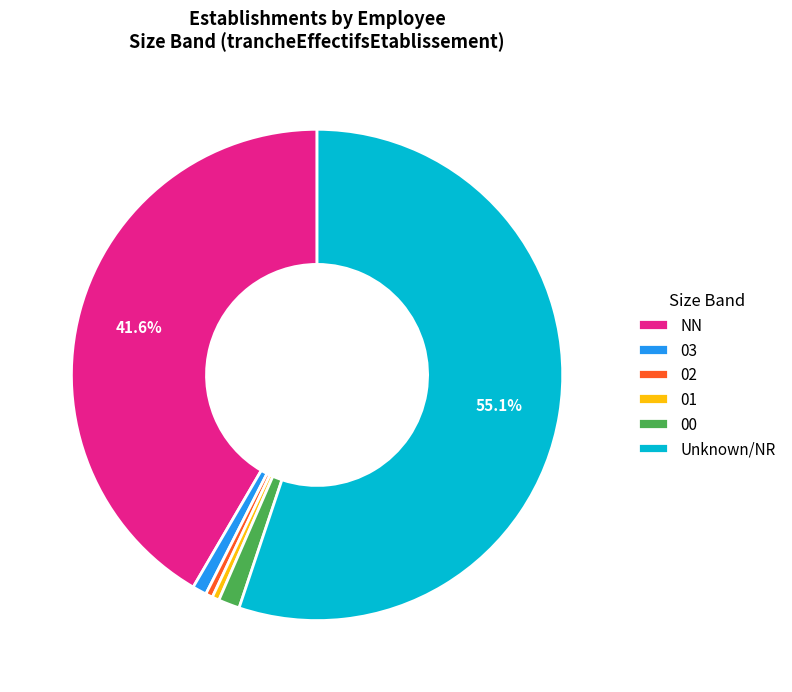

True or false: NN accounts for 56% of the total.

False